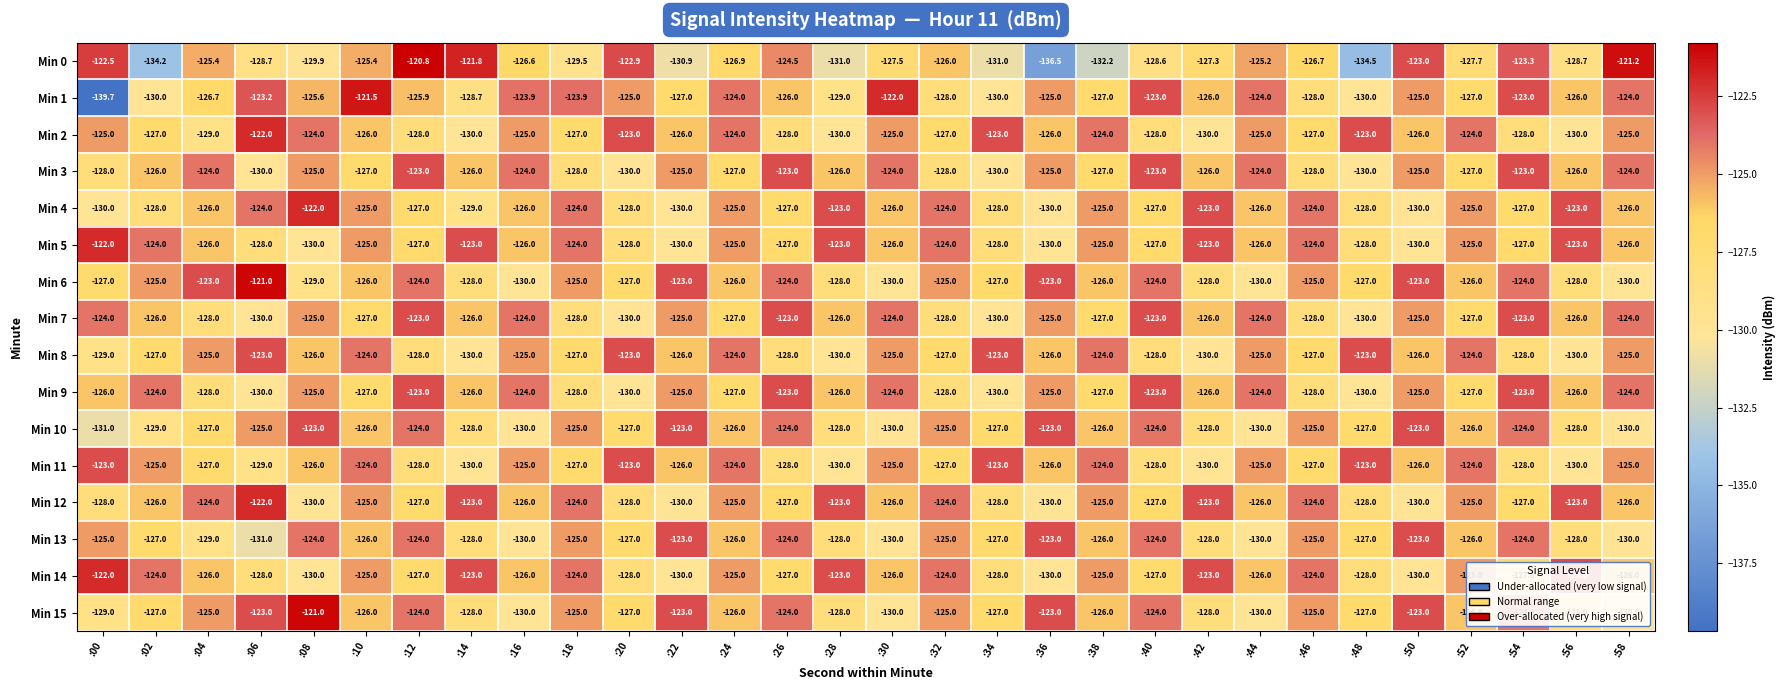

How many categories are shown in the chart?

30